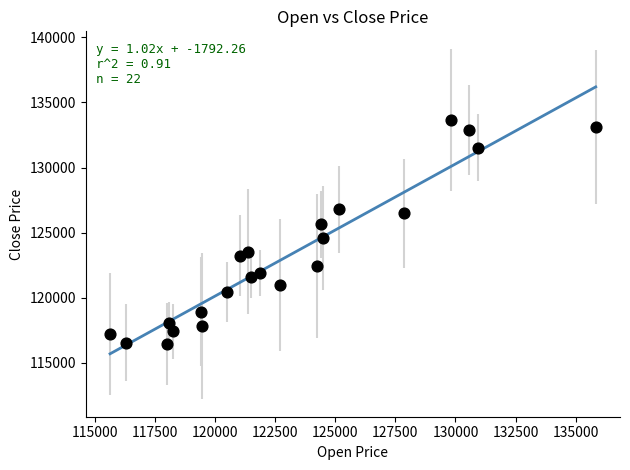

What is the range of Y values (max minus min)?

17231